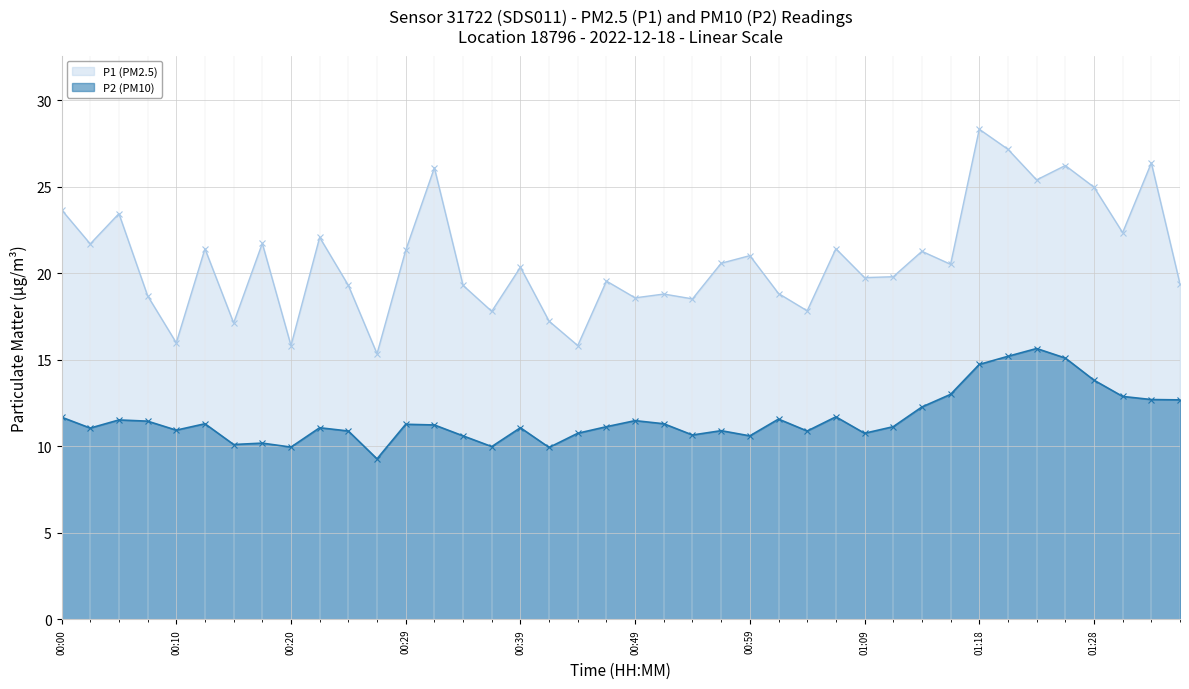

What is the difference between the maximum and minimum values in the P1 series?

13.0